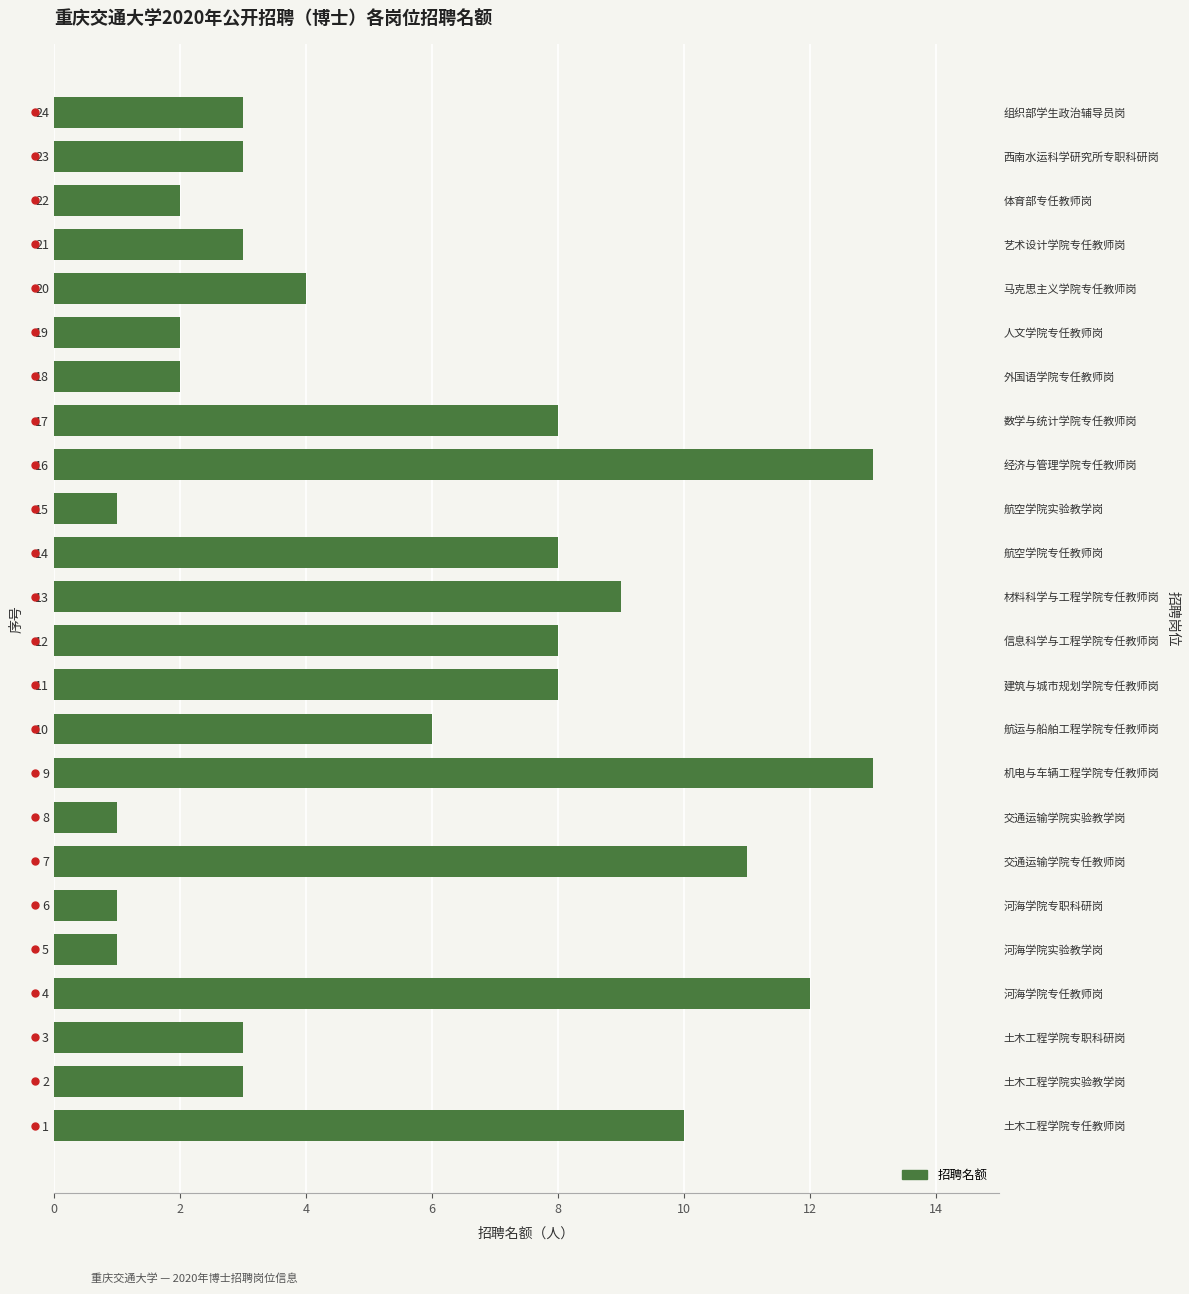

How many distinct data groups are displayed?

1